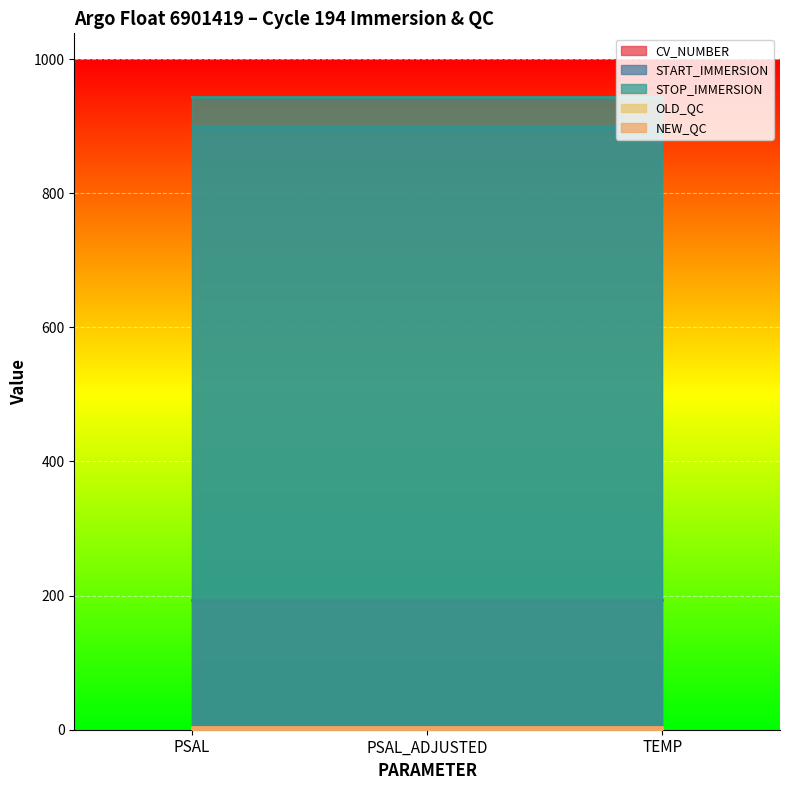

List the series in order of their peak value, highest first.

STOP_IMMERSION, START_IMMERSION, CV_NUMBER, NEW_QC, OLD_QC